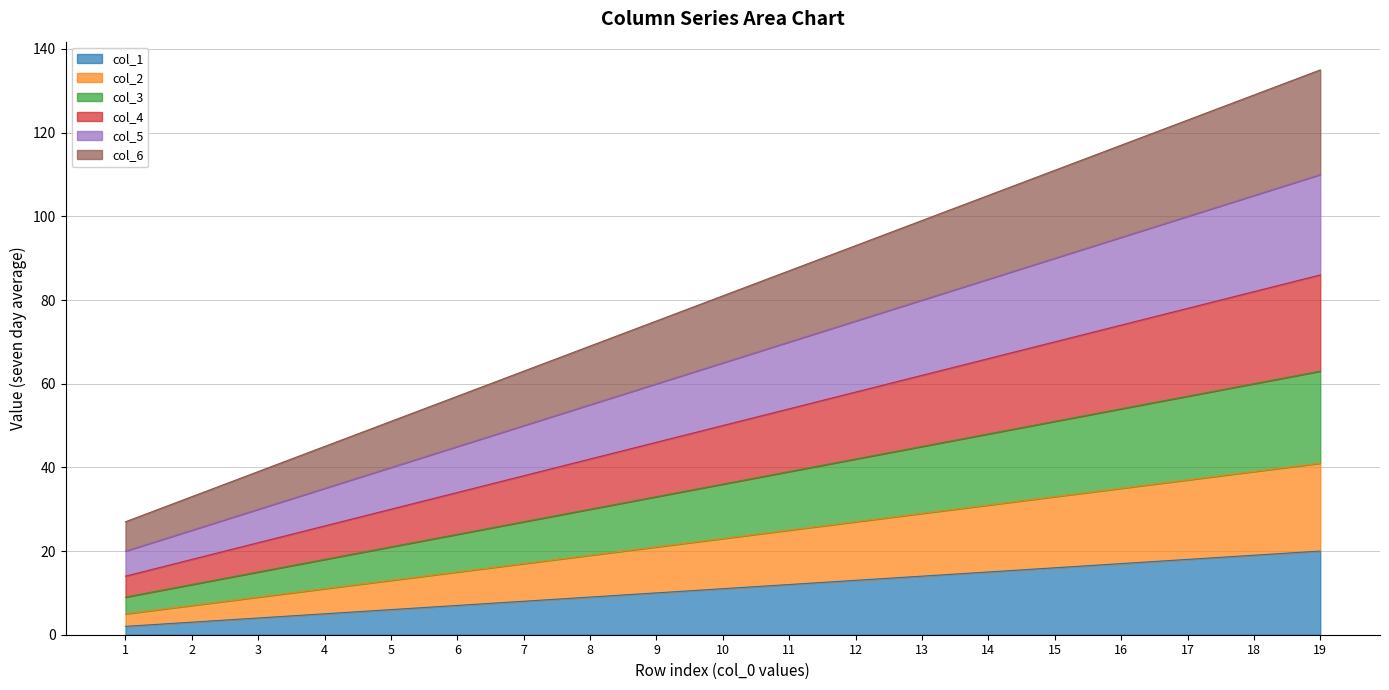

What is the lowest value of the col_1 series?

2